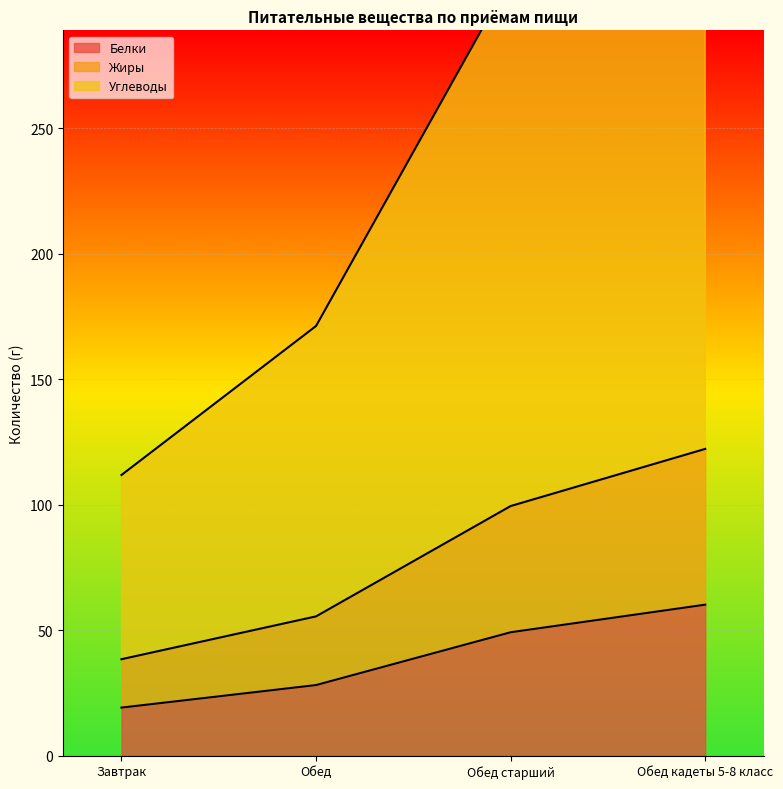

The value of Белки at Обед старший is 49.1. True or false?

True